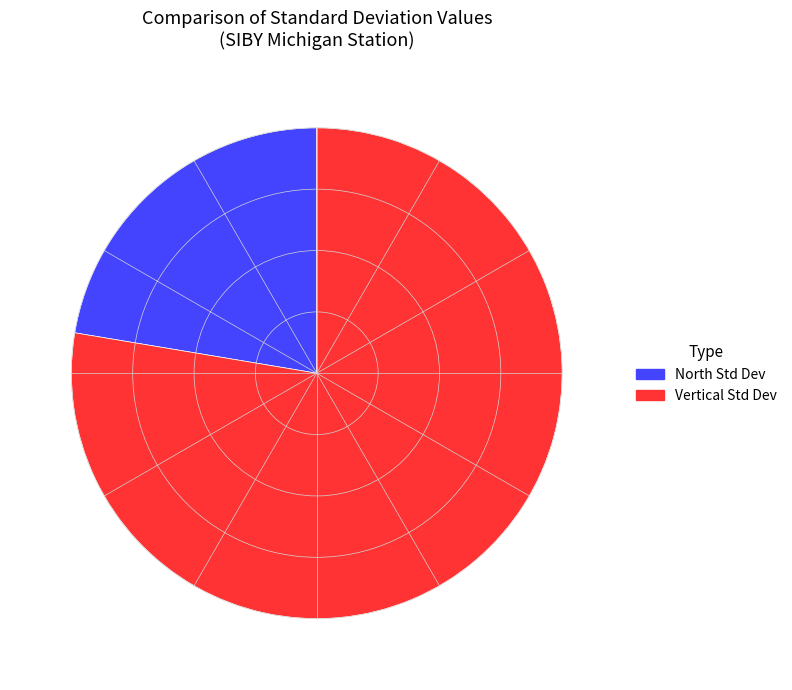

Which slice is the smallest?

North Std Dev